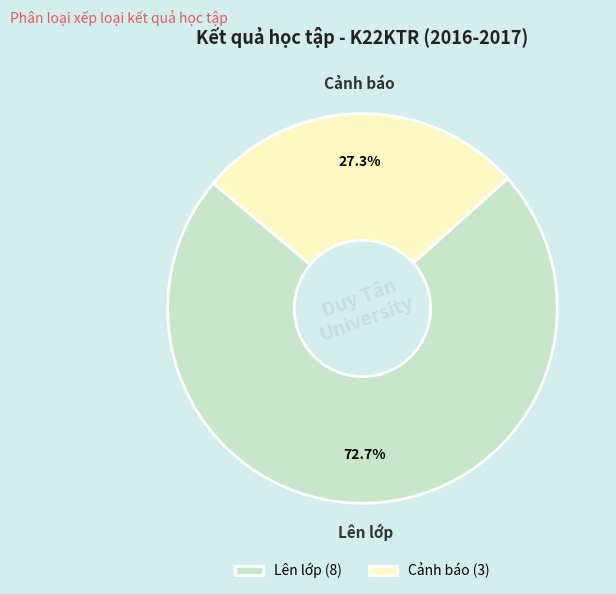

Is it true that Cảnh báo is 39% of the pie?

False